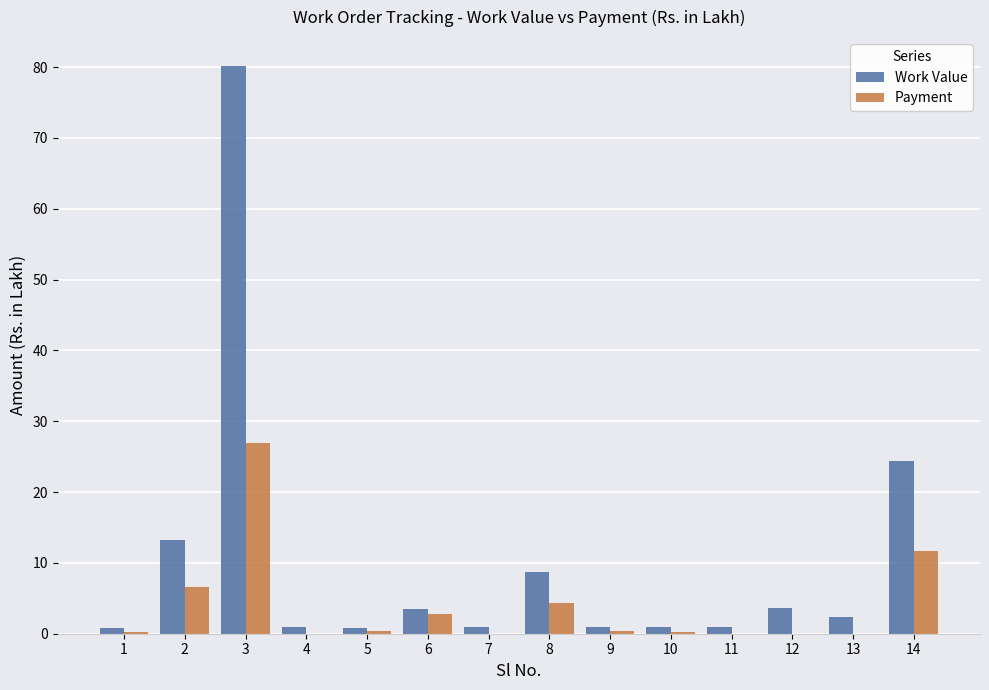

Is it true that Work Value equals 3.7 at 12?

True